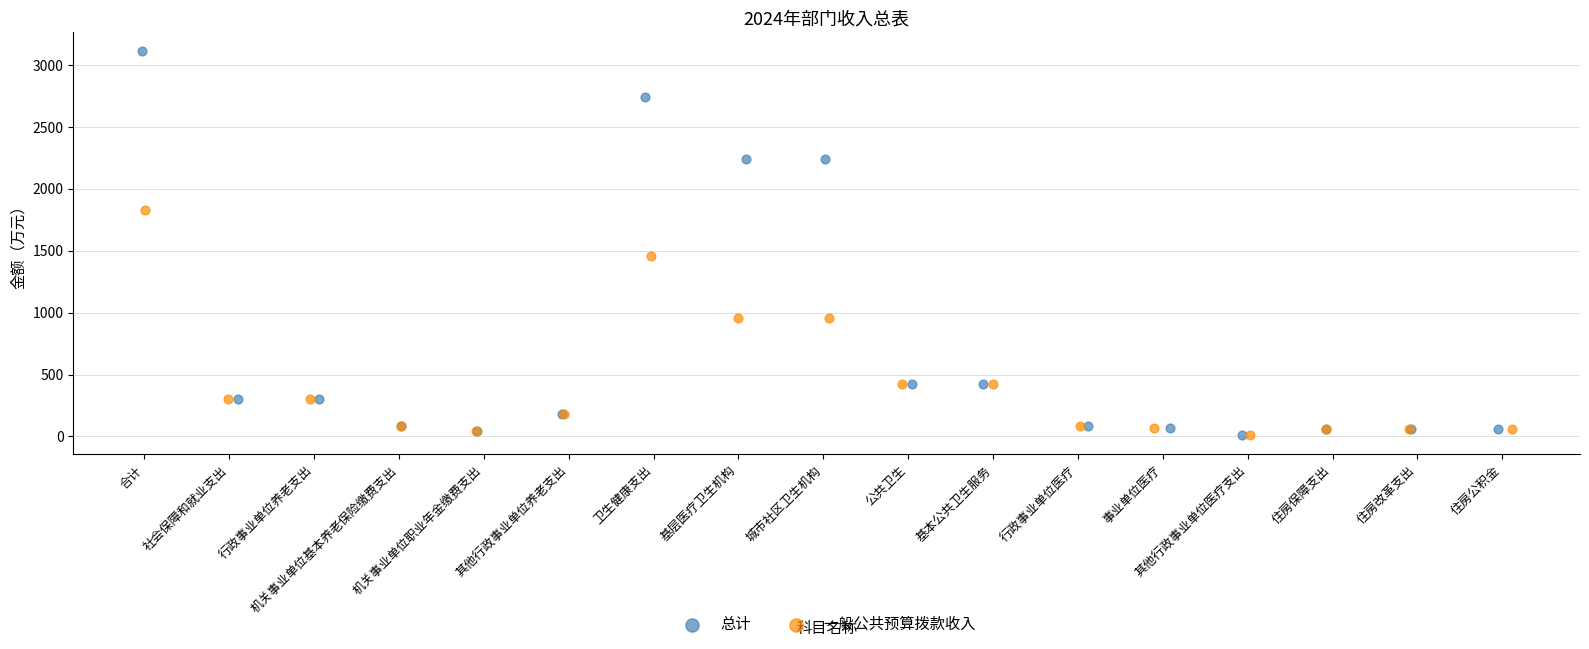

Which series has the largest Y range (max minus min)?

总计